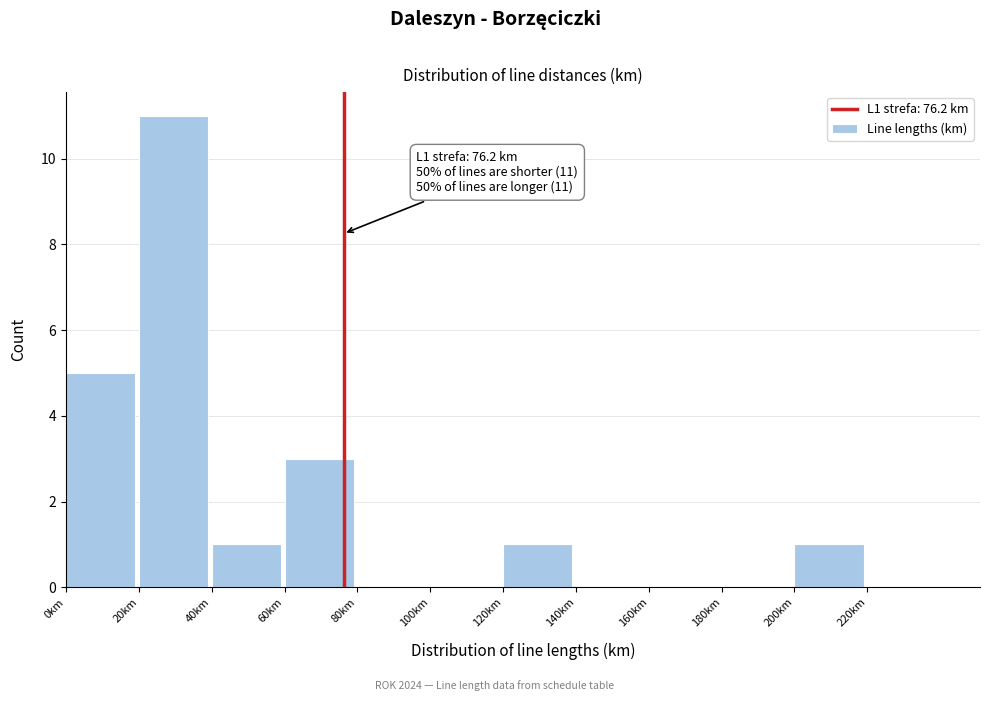

Which range on the x-axis has the tallest bar?

20 to 40